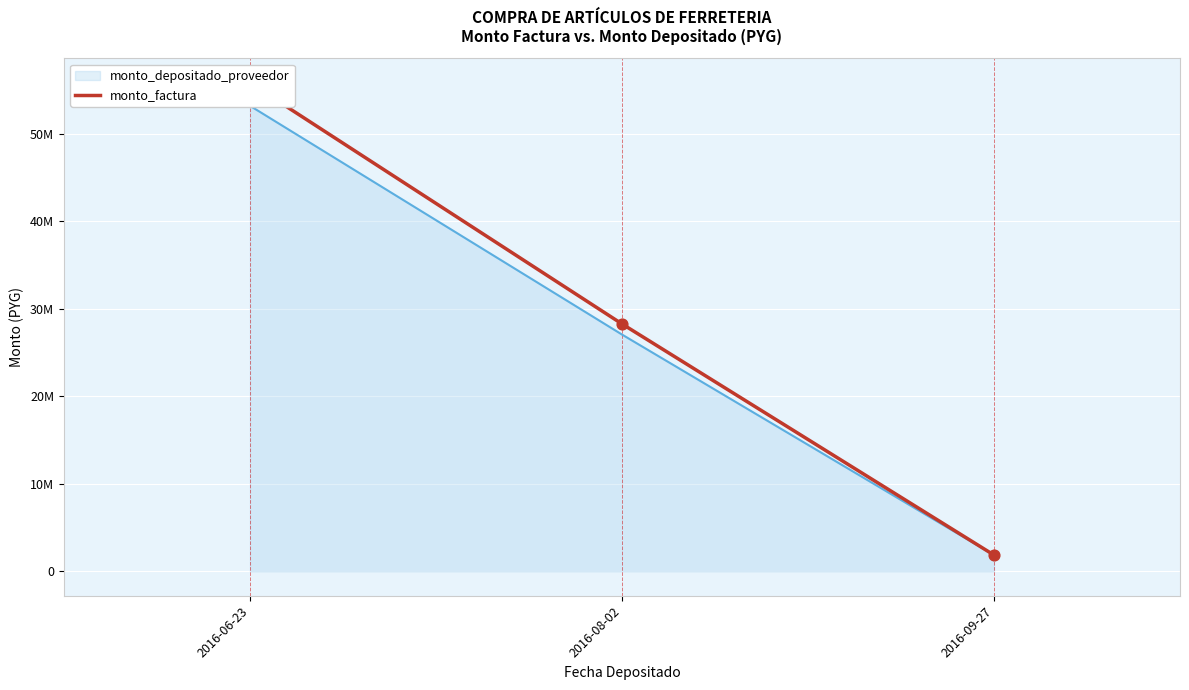

Approximately how many times larger is the value at 2016-06-23 compared to 2016-09-27?

30.0